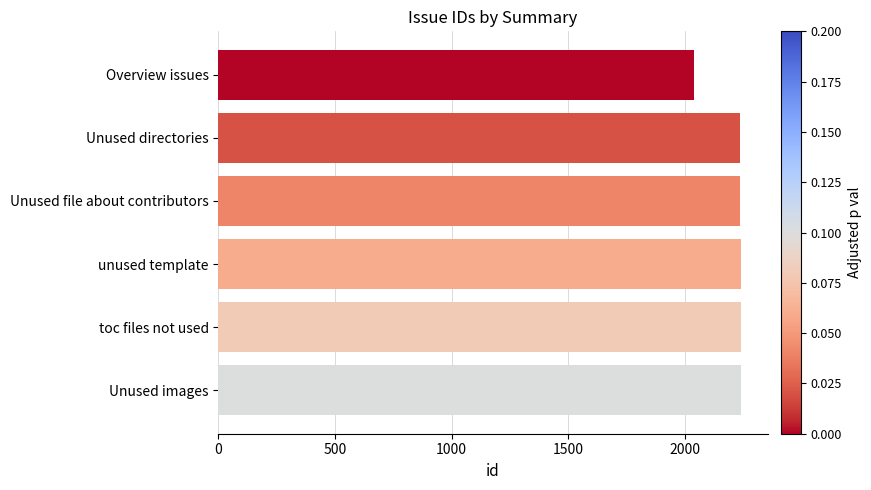

What is the greatest value displayed?

2244